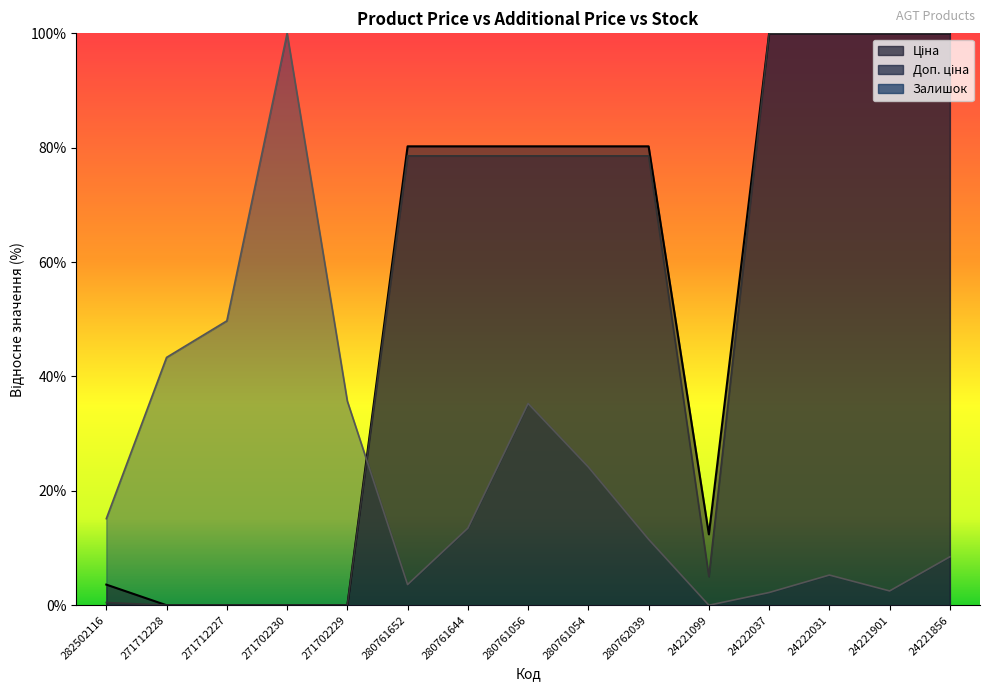

What position from the left is 271712227?

3